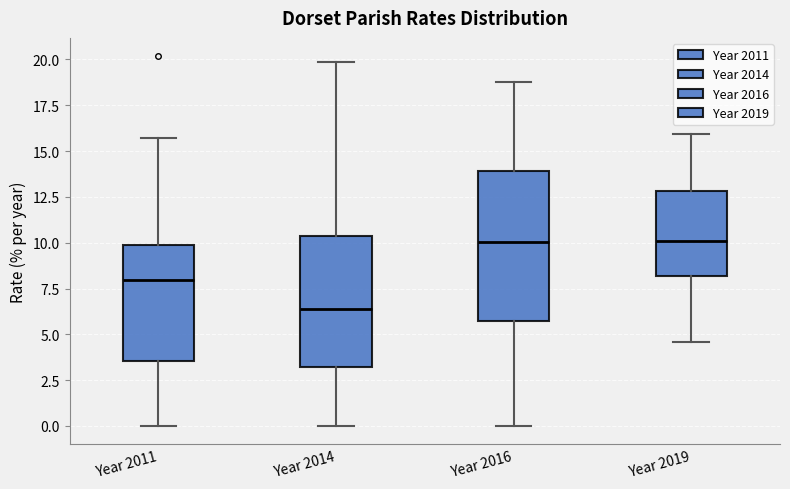

Reading left to right, read every box against the y-axis: the position of its median line, the range the box covers, and the ends of its whiskers. The values are not printed on the chart, so give them approximately, as read against the axis.

Year 2011: median 8.0, box 3.5 to 10.0, whiskers 0.0 to 15.5
Year 2014: median 6.5, box 3.0 to 10.5, whiskers 0.0 to 20.0
Year 2016: median 10.0, box 5.5 to 14.0, whiskers 0.0 to 19.0
Year 2019: median 10.0, box 8.0 to 13.0, whiskers 4.5 to 16.0